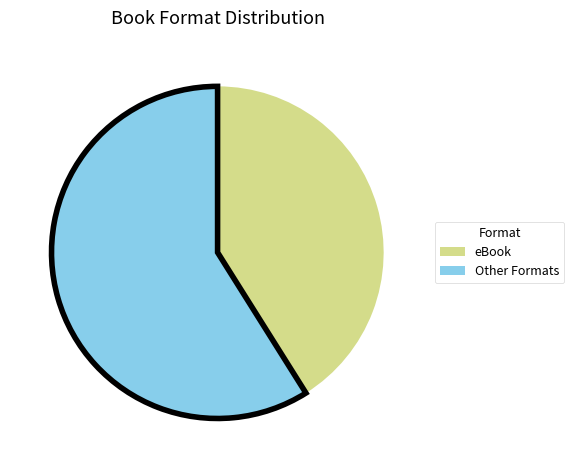

Is there any slice that represents more than half of the pie?

Yes